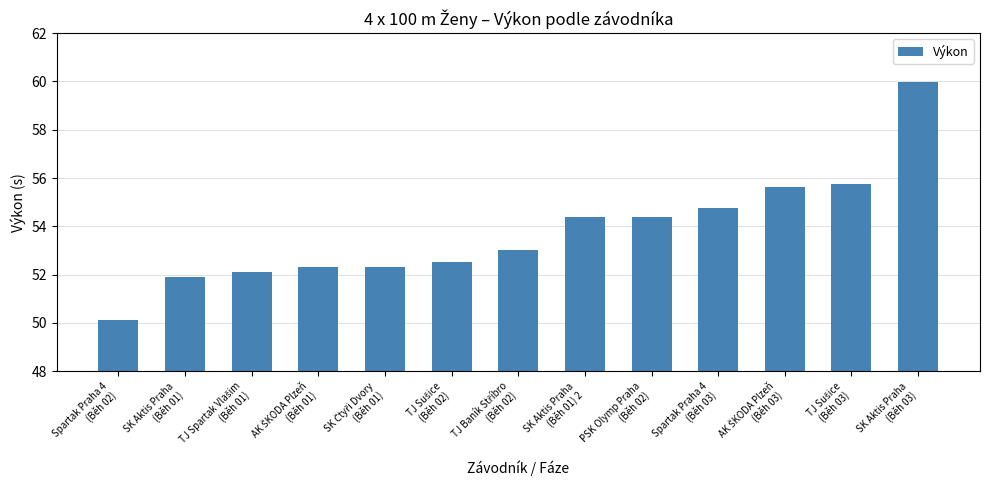

What is the difference between the second highest and second lowest values?

3.9